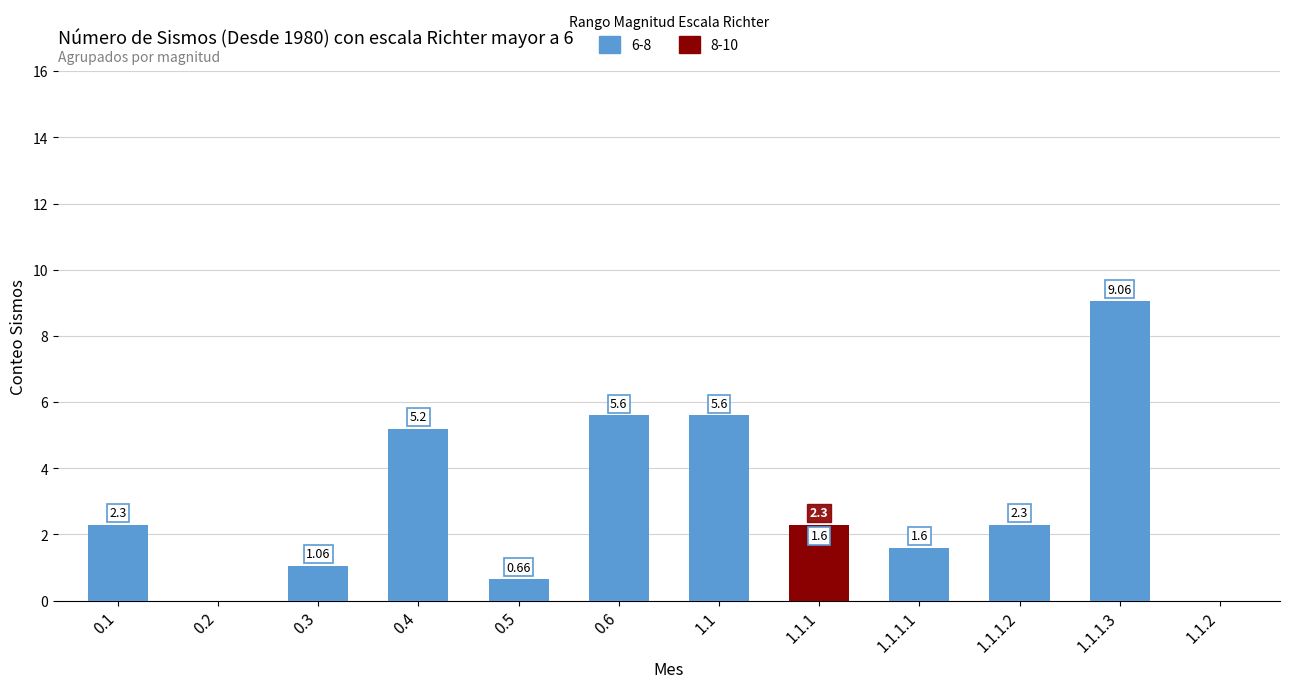

What is the maximum value shown in the chart?

9.1